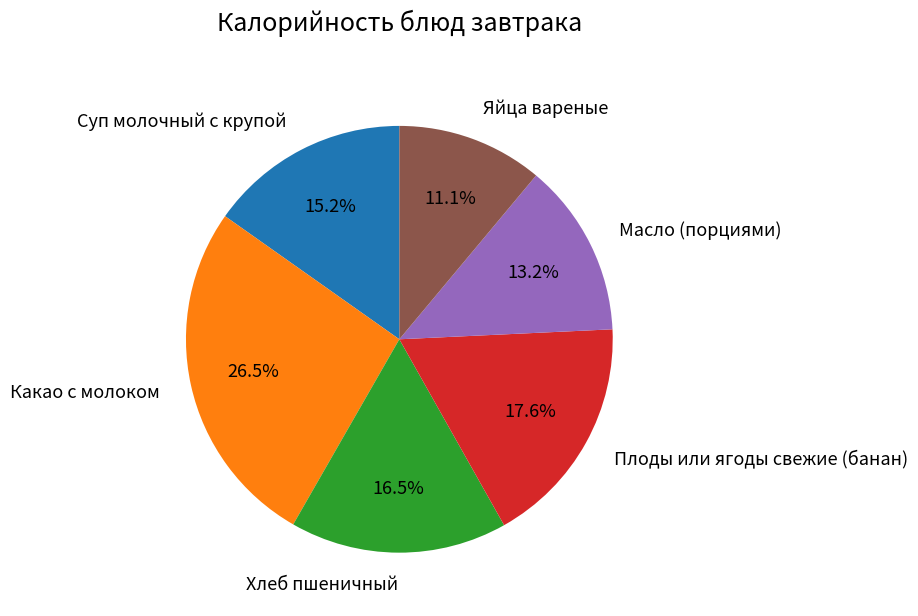

True or false: Яйца вареные accounts for 11% of the total.

True